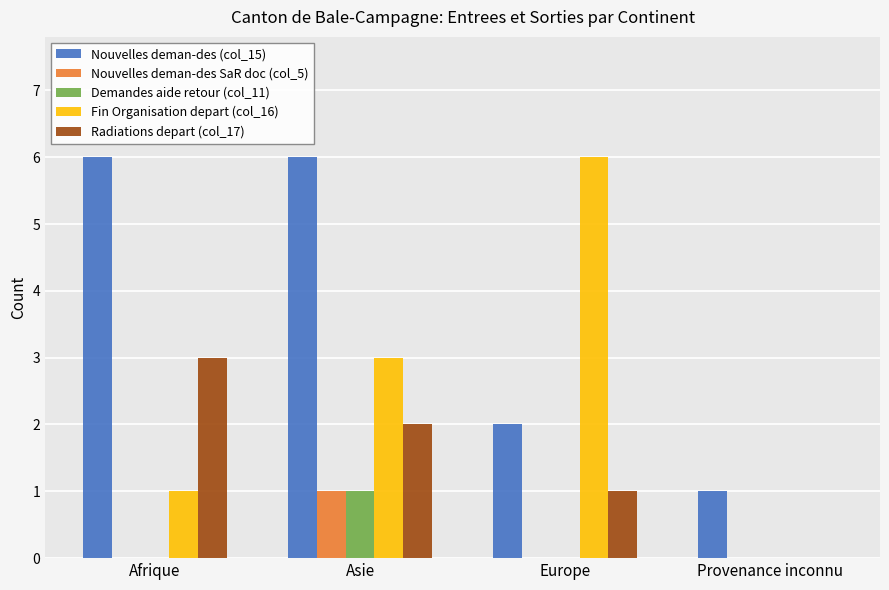

What is the sum of the Radiations depart (col_17) values at Asie and Europe?

3